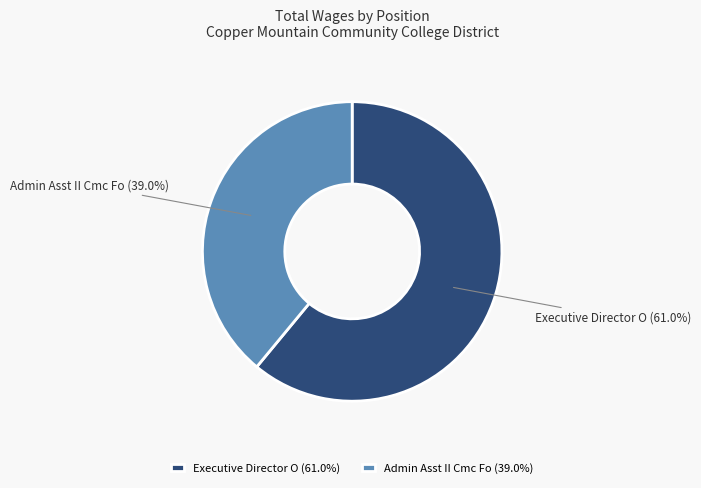

True or false: Executive Director O accounts for 72% of the total.

False